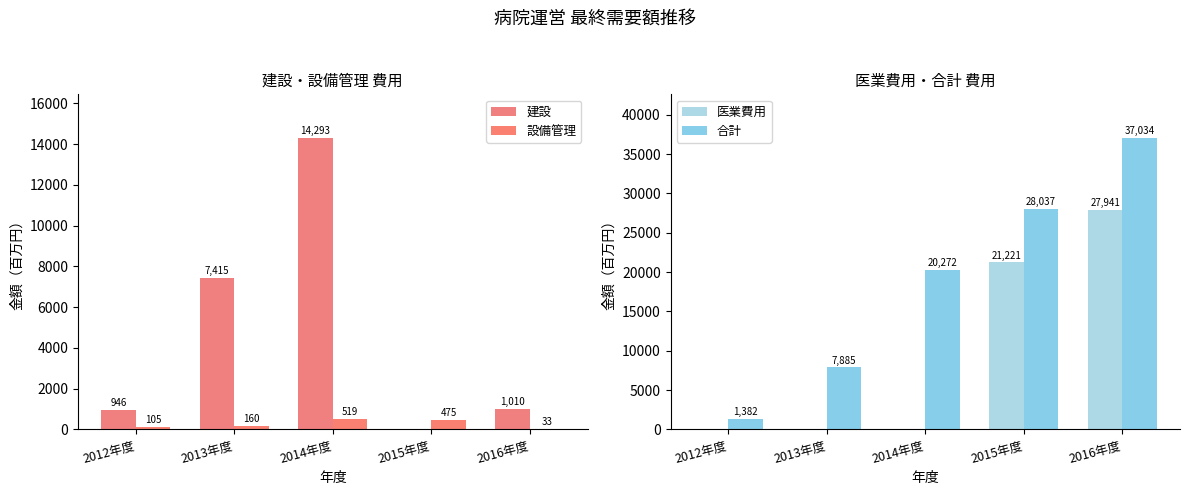

List the series in order of their peak value, highest first.

合計, 医業費用, 建設, 設備管理